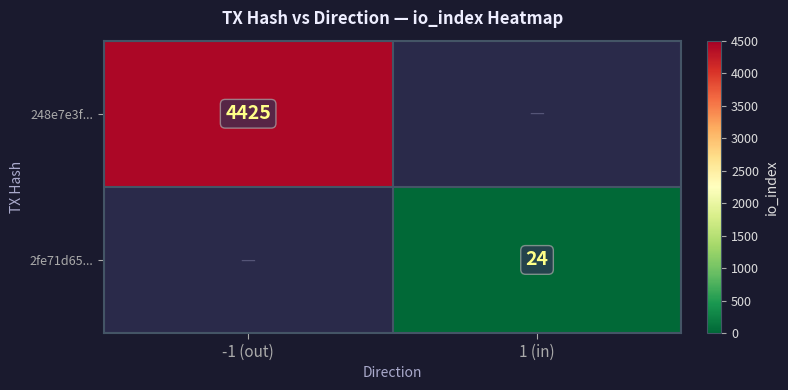

The value of 2fe71d65... at 1 (in) is 35. True or false?

False